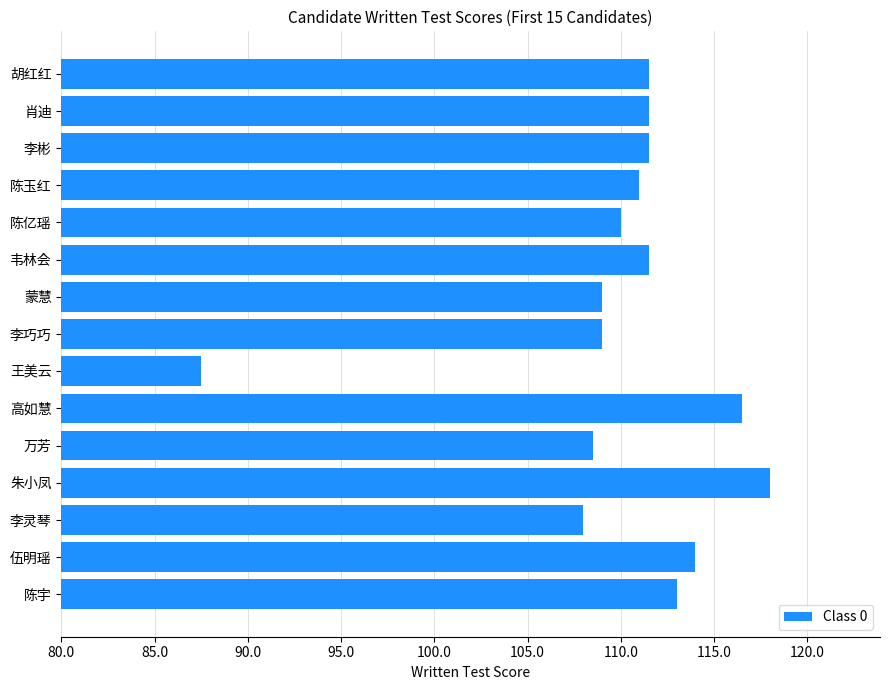

Between 陈宇 and 陈亿瑶, which is larger?

陈宇